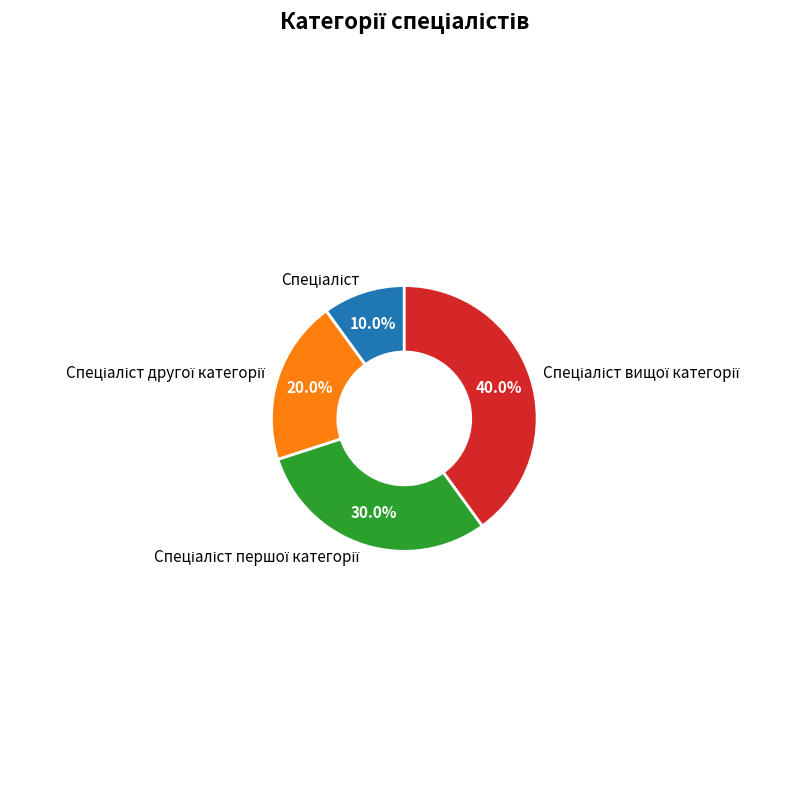

How many slices are in this pie chart?

4